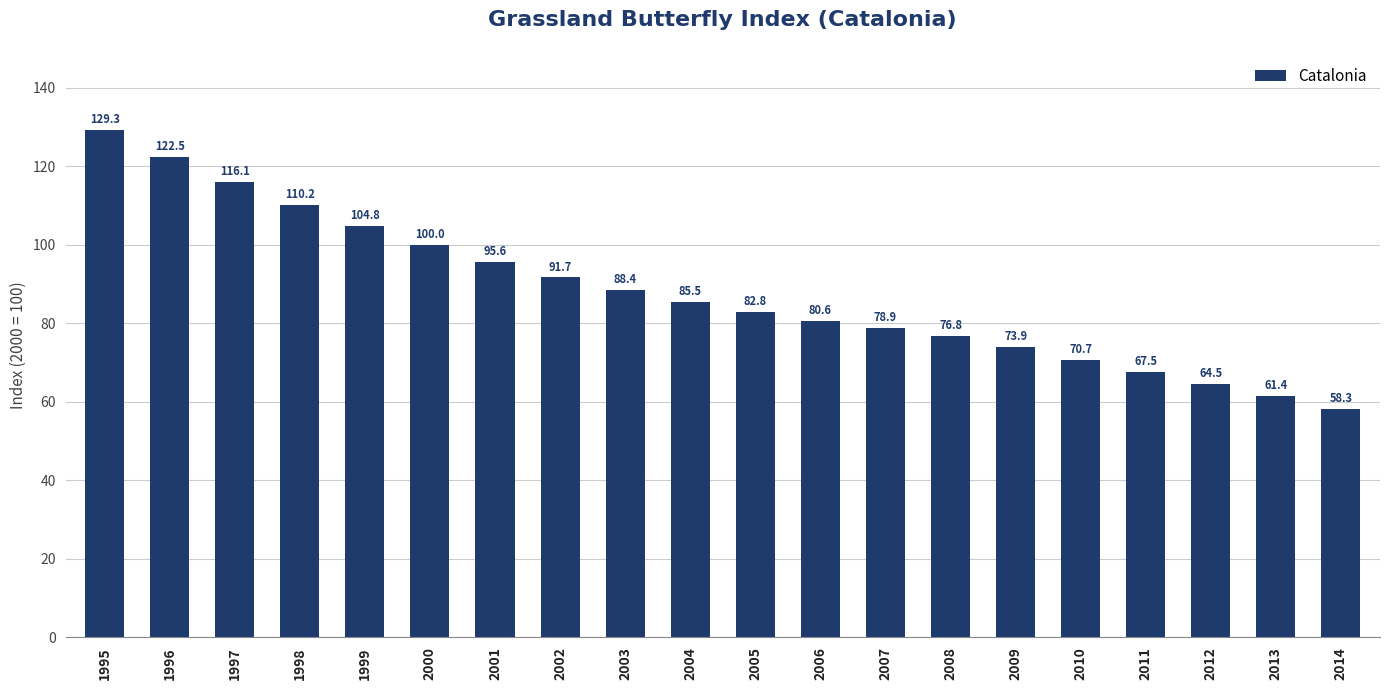

What is the difference between the values at 1995 and 1997?

13.2